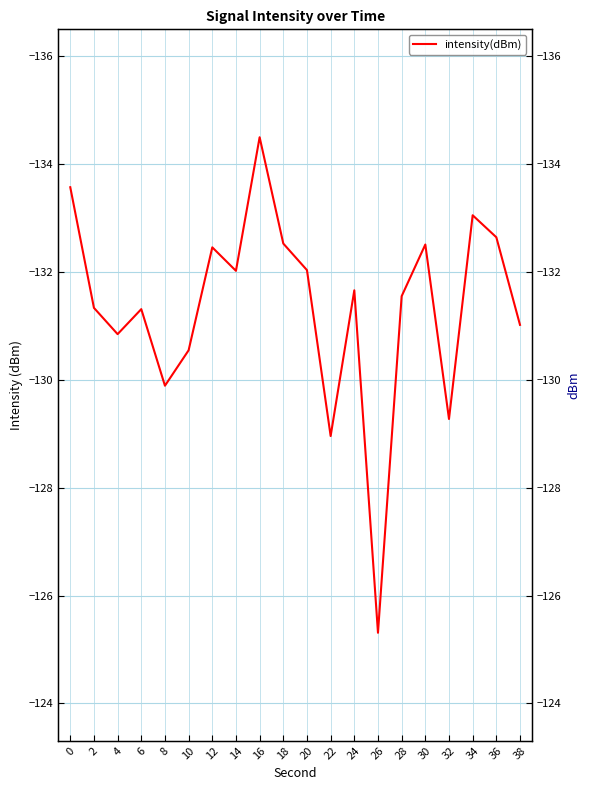

What is the average value?

-131.3